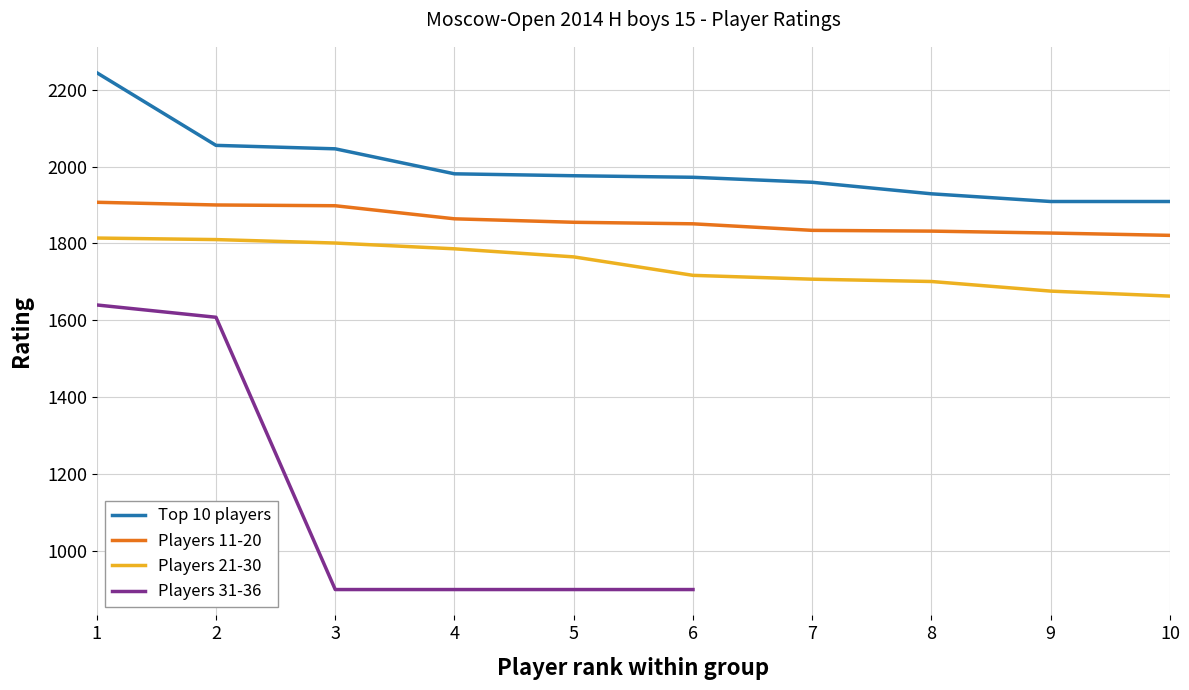

What is the minimum value for Players 21-30?

1663